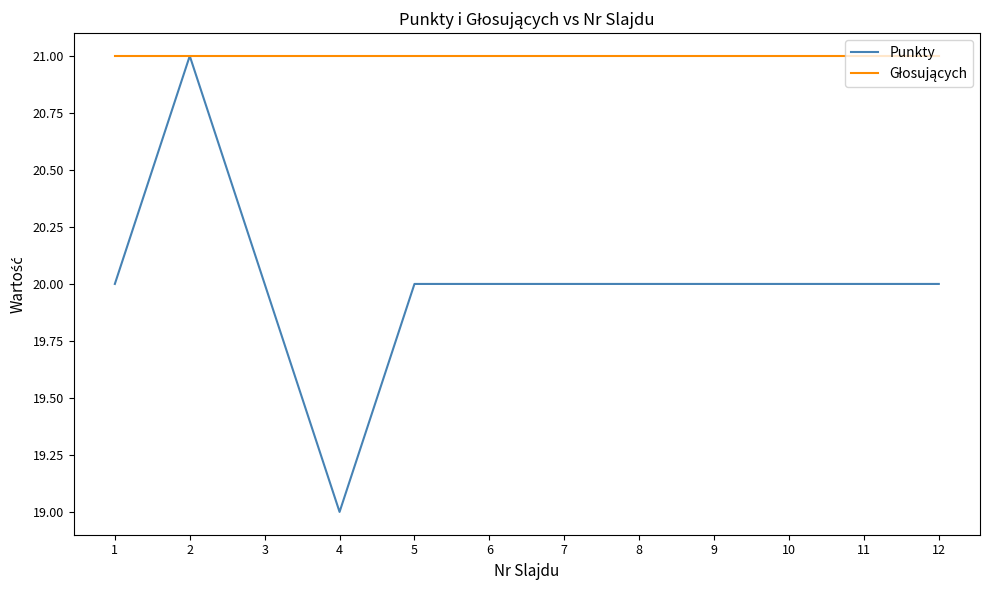

What is the total value across all series at 4?

40